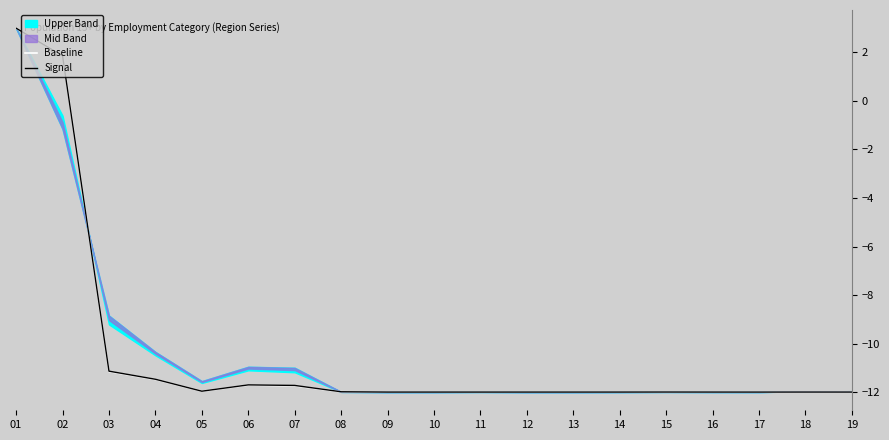

Is the value of Signal at 18 greater than the value of Baseline at 02?

No